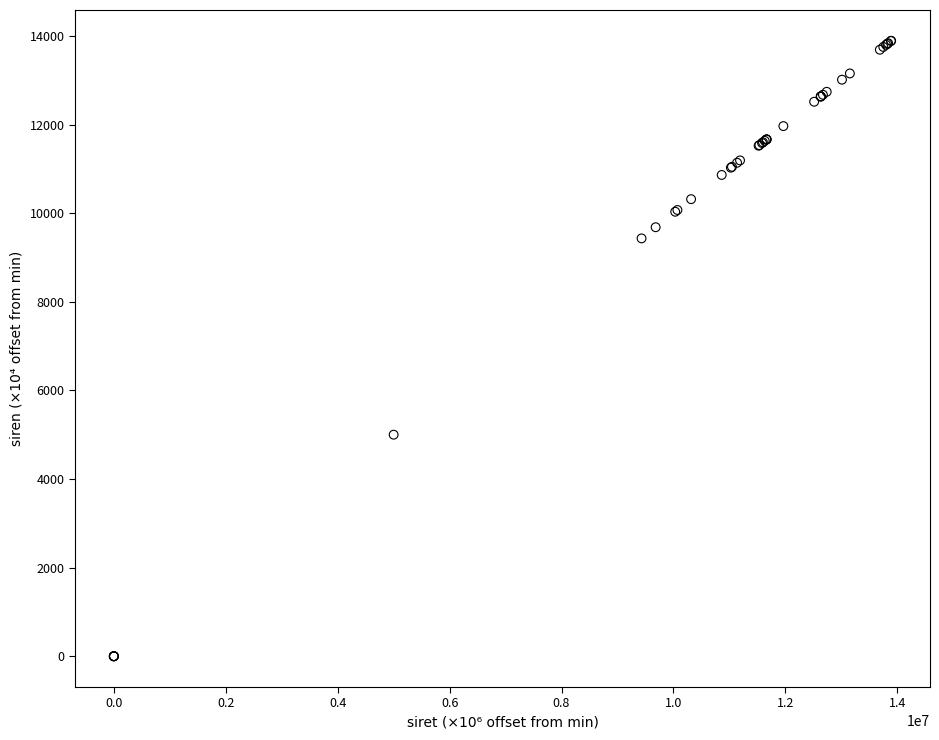

What Y value in the scatter plot is closest to 6944?

5000.0